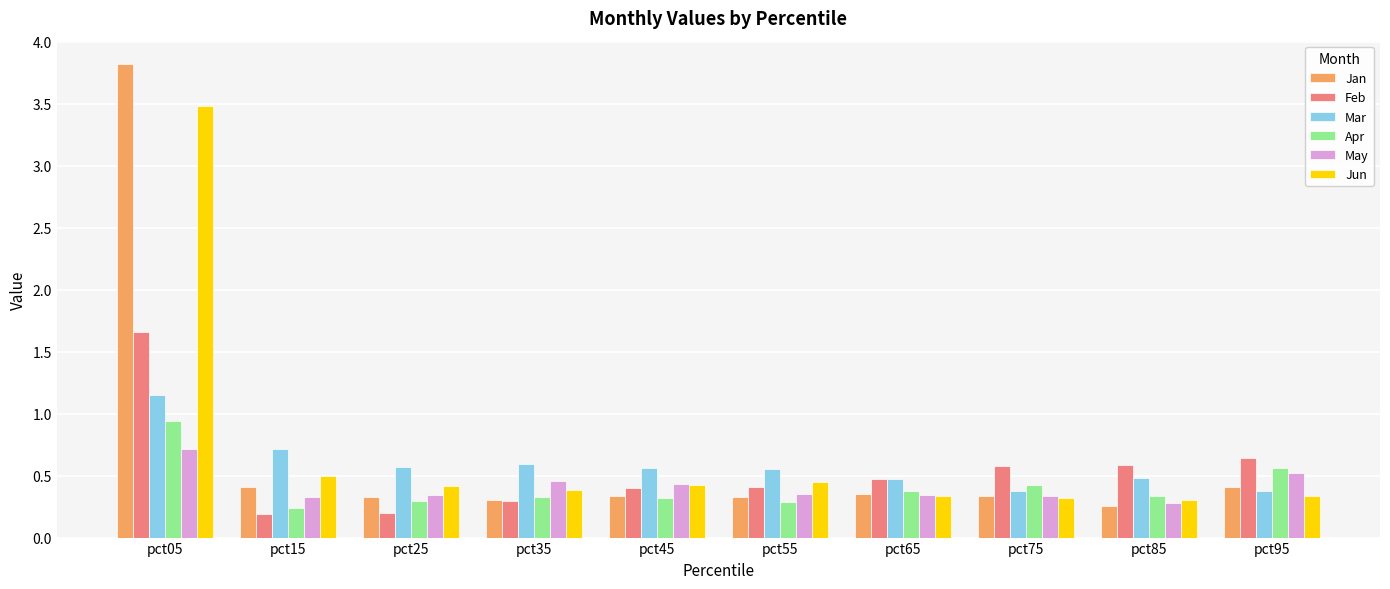

What are all the series names shown in the legend?

Jan, Feb, Mar, Apr, May, Jun